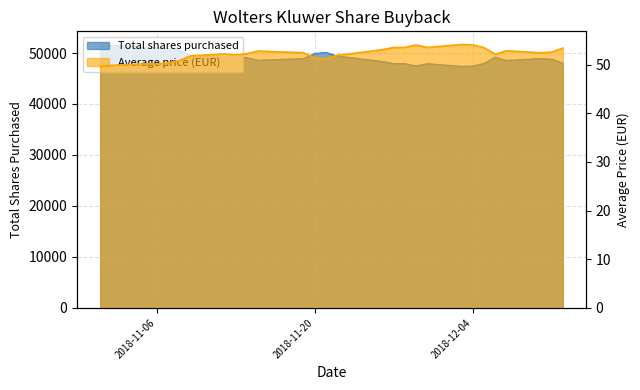

Which series has the largest total across all categories?

Total shares purchased